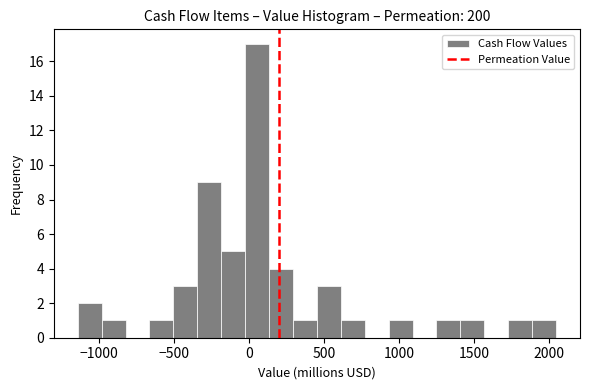

Read against the x-axis, roughly where is the centre of the tallest bar?

50